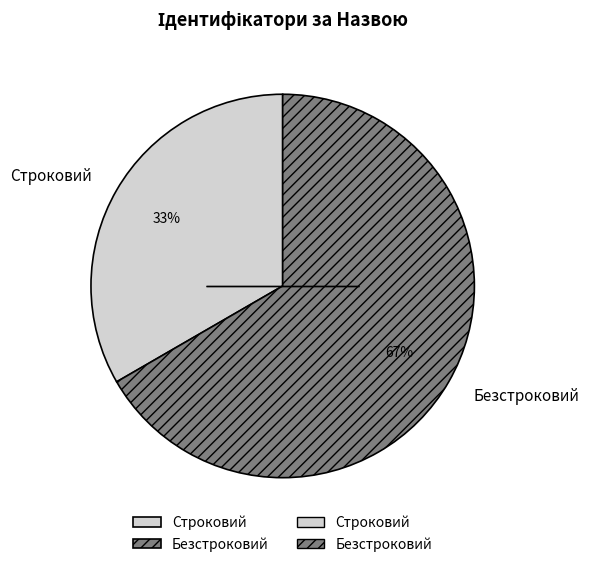

What is the largest slice in the pie chart?

Безстроковий